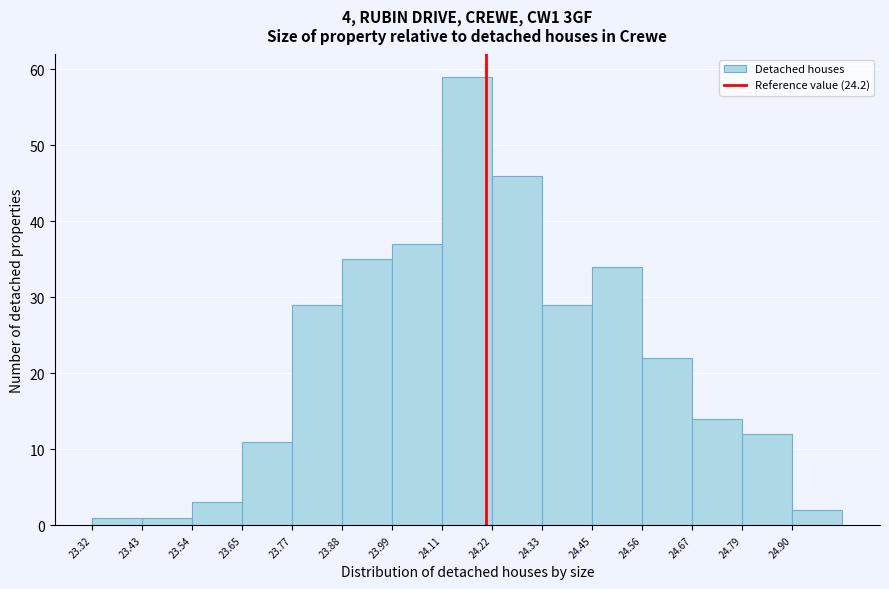

Which range on the x-axis has the tallest bar?

24.10 to 24.22